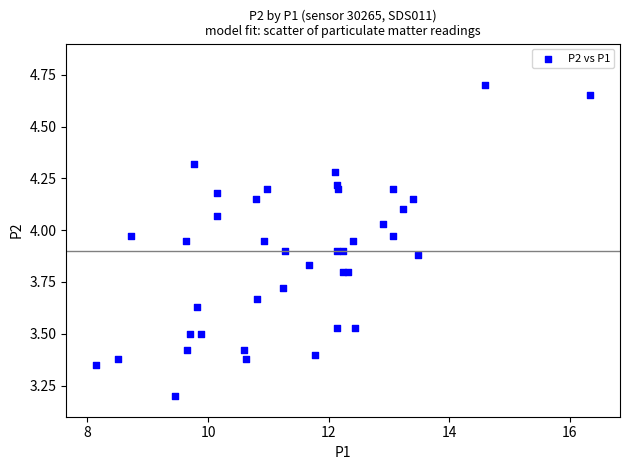

What Y value in the scatter plot is closest to 3?

3.2